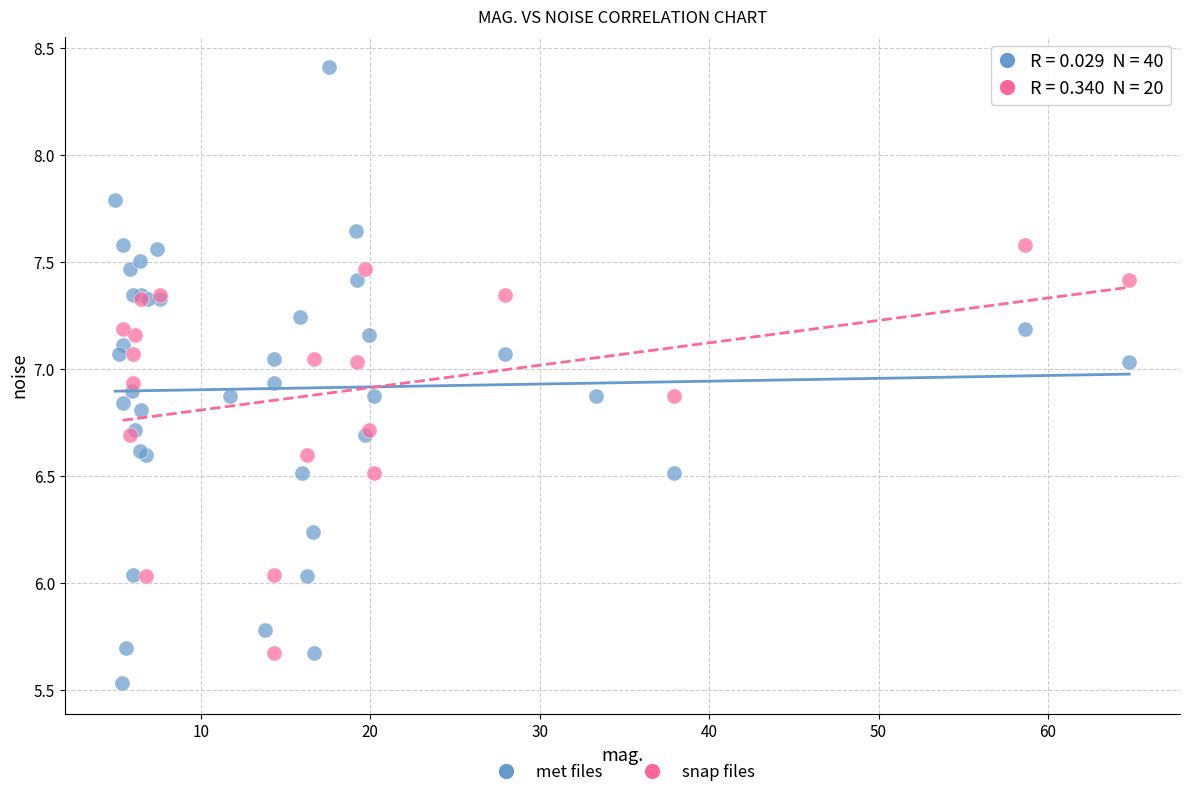

Which series reaches the minimum Y coordinate?

met files